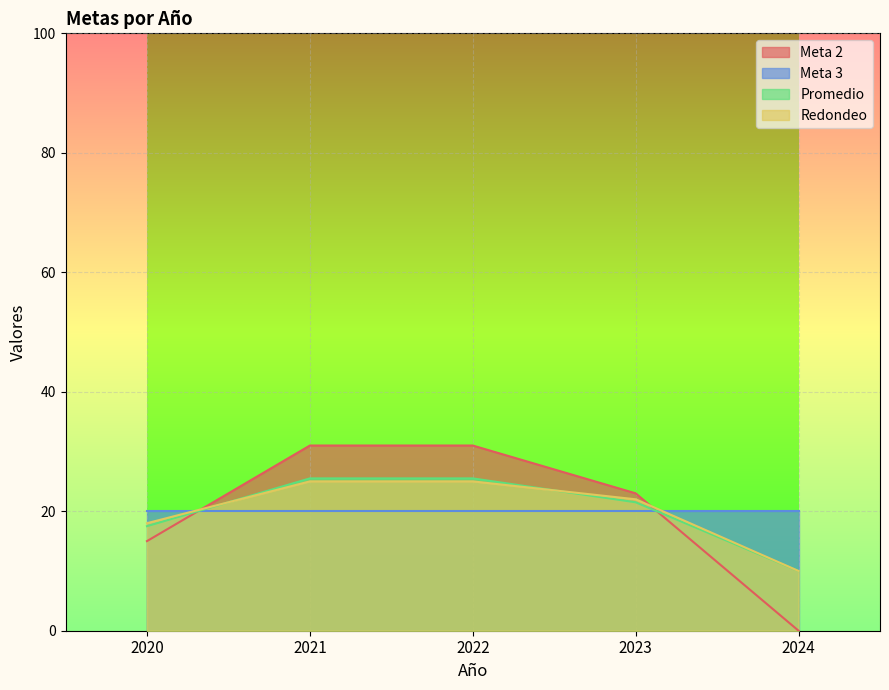

The Promedio series shows 10.0 at 2024. True or false?

True